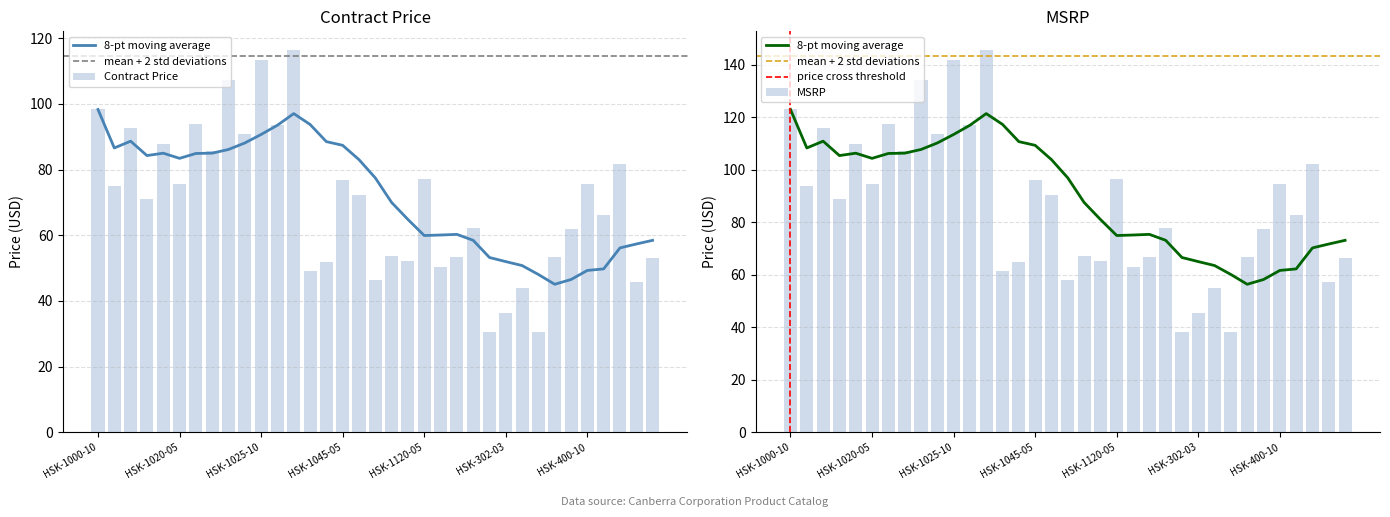

Rank the series by their average value, from lowest to highest.

Contract Price, MSRP